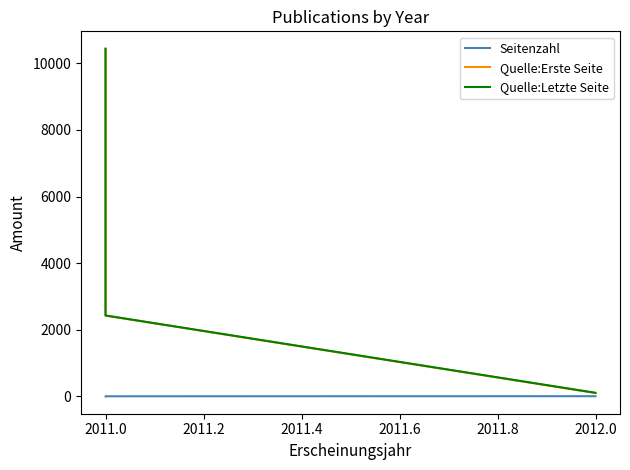

Between 2012.0 and 2011.0, which is larger?

2012.0